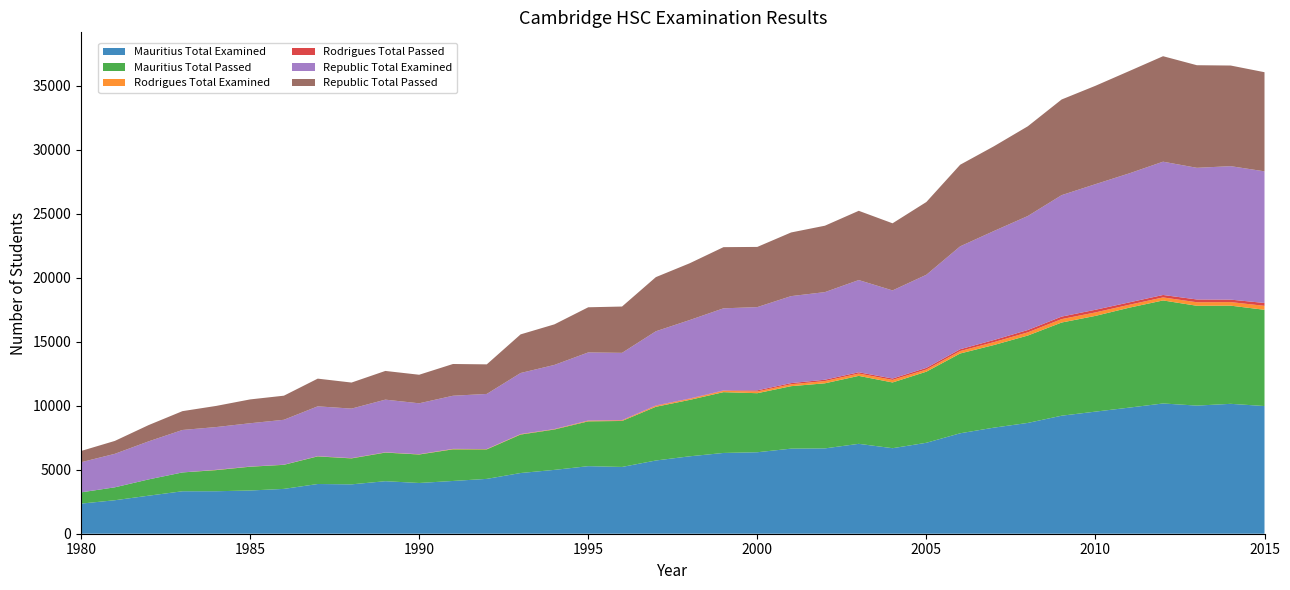

Reading right to left, what are all the values shown in this chart?

Mauritius Total Examined: 2015=9977	2014=10150	2013=10011	2012=10178	2011=9854	2010=9541	2009=9222	2008=8658	2007=8290	2006=7849	2005=7106	2004=6683	2003=7024	2002=6668	2001=6648	2000=6366	1999=6311	1998=6049	1997=5722	1996=5218	1995=5279	1994=4989	1993=4744	1992=4285	1991=4123	1990=3965	1989=4104	1988=3858	1987=3885	1986=3503	1985=3377	1984=3320	1983=3318	1982=2973	1981=2617	1980=2353
Mauritius Total Passed: 2015=7521	2014=7670	2013=7800	2012=8050	2011=7808	2010=7480	2009=7280	2008=6827	2007=6456	2006=6234	2005=5555	2004=5136	2003=5310	2002=5085	2001=4882	2000=4614	1999=4751	1998=4408	1997=4196	1996=3592	1995=3503	1994=3155	1993=3005	1992=2305	1991=2472	1990=2226	1989=2236	1988=2028	1987=2157	1986=1881	1985=1858	1984=1651	1983=1471	1982=1272	1981=1009	1980=879
Rodrigues Total Examined: 2015=308	2014=279	2013=276	2012=236	2011=227	2010=272	2009=268	2008=249	2007=227	2006=191	2005=168	2004=200	2003=181	2002=177	2001=148	2000=136	1999=105	1998=80	1997=71	1996=39	1995=40	1994=20	1993=26	1992=21	1991=27	1990=15	1989=13	1988=12	1987=10	1986=7	1985=8	1984=21	1983=0	1982=0	1981=0	1980=0
Rodrigues Total Passed: 2015=225	2014=193	2013=217	2012=192	2011=187	2010=207	2009=195	2008=184	2007=166	2006=142	2005=131	2004=109	2003=101	2002=104	2001=92	2000=89	1999=29	1998=29	1997=36	1996=27	1995=25	1994=16	1993=13	1992=6	1991=9	1990=5	1989=7	1988=8	1987=7	1986=2	1985=4	1984=2	1983=0	1982=0	1981=0	1980=0
Republic Total Examined: 2015=10285	2014=10429	2013=10287	2012=10414	2011=10081	2010=9813	2009=9490	2008=8907	2007=8517	2006=8040	2005=7274	2004=6883	2003=7205	2002=6845	2001=6796	2000=6502	1999=6416	1998=6129	1997=5793	1996=5257	1995=5319	1994=5009	1993=4770	1992=4306	1991=4150	1990=3980	1989=4117	1988=3870	1987=3895	1986=3510	1985=3385	1984=3341	1983=3318	1982=2973	1981=2617	1980=2353
Republic Total Passed: 2015=7746	2014=7863	2013=8017	2012=8242	2011=7995	2010=7687	2009=7475	2008=7011	2007=6622	2006=6376	2005=5686	2004=5245	2003=5411	2002=5189	2001=4974	2000=4703	1999=4780	1998=4437	1997=4232	1996=3619	1995=3528	1994=3171	1993=3018	1992=2311	1991=2481	1990=2231	1989=2243	1988=2036	1987=2164	1986=1883	1985=1862	1984=1653	1983=1471	1982=1272	1981=1009	1980=879